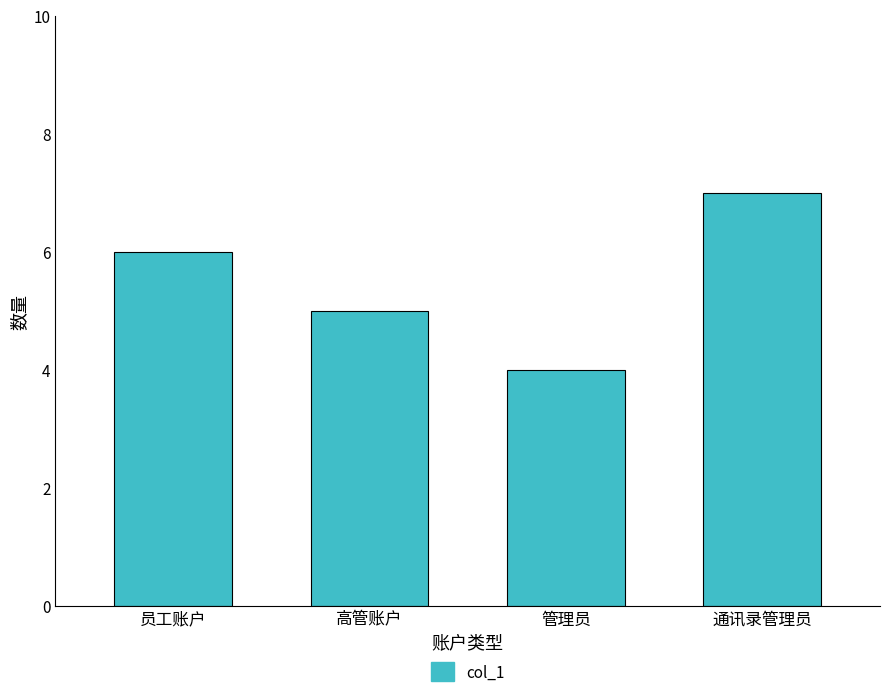

What position from the right is 高管账户?

3